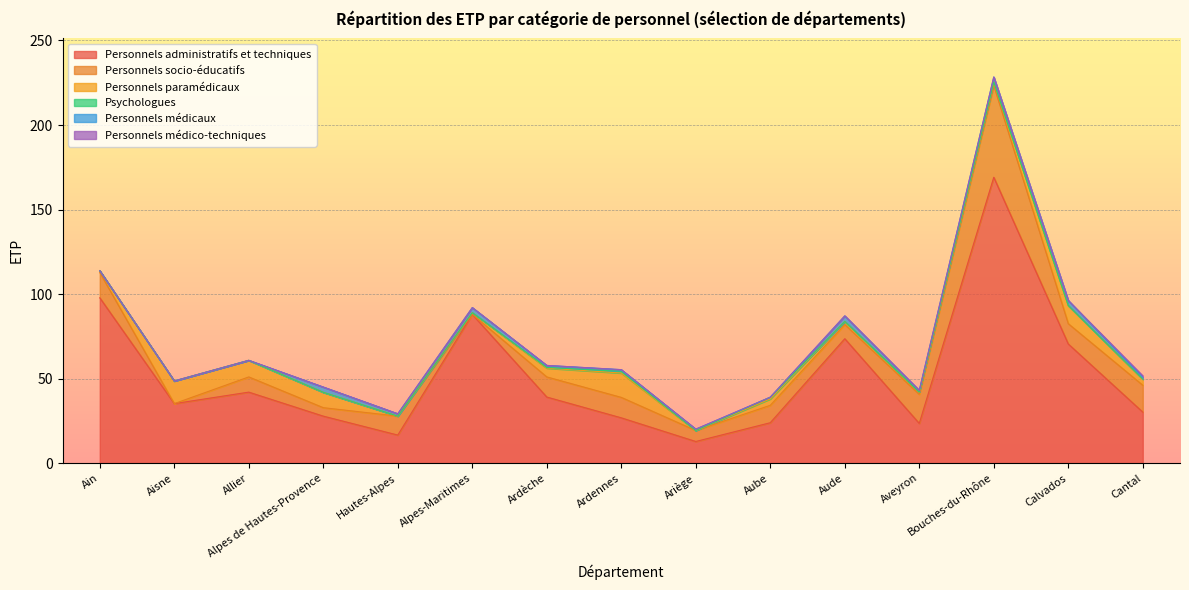

What position from the right is Alpes de Hautes-Provence?

12